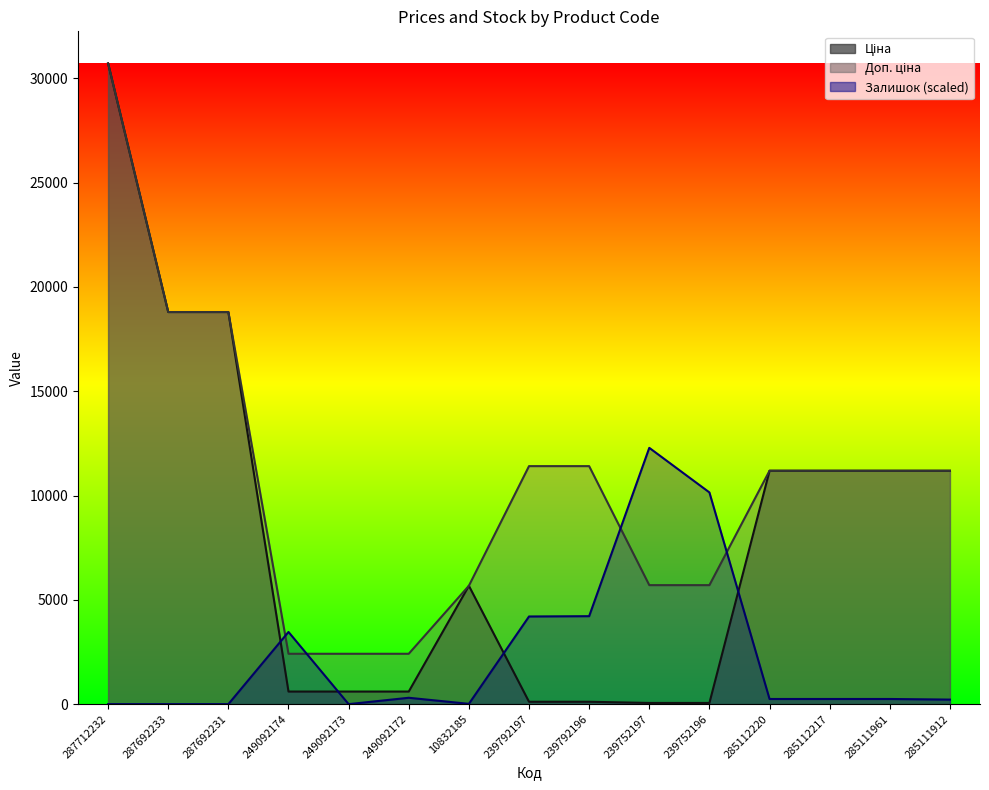

Between 239792197 and 287712232, which is larger?

287712232